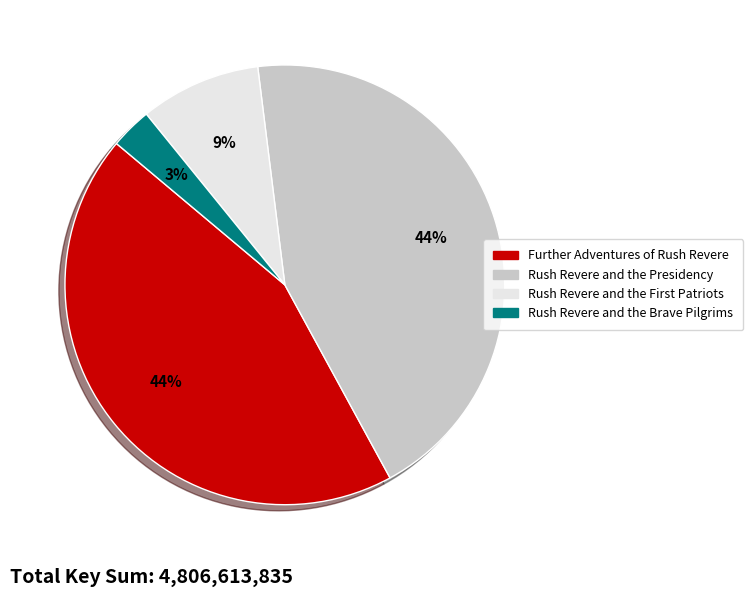

Which has a higher value, Further Adventures of Rush Revere or Rush Revere and the Brave Pilgrims?

Further Adventures of Rush Revere